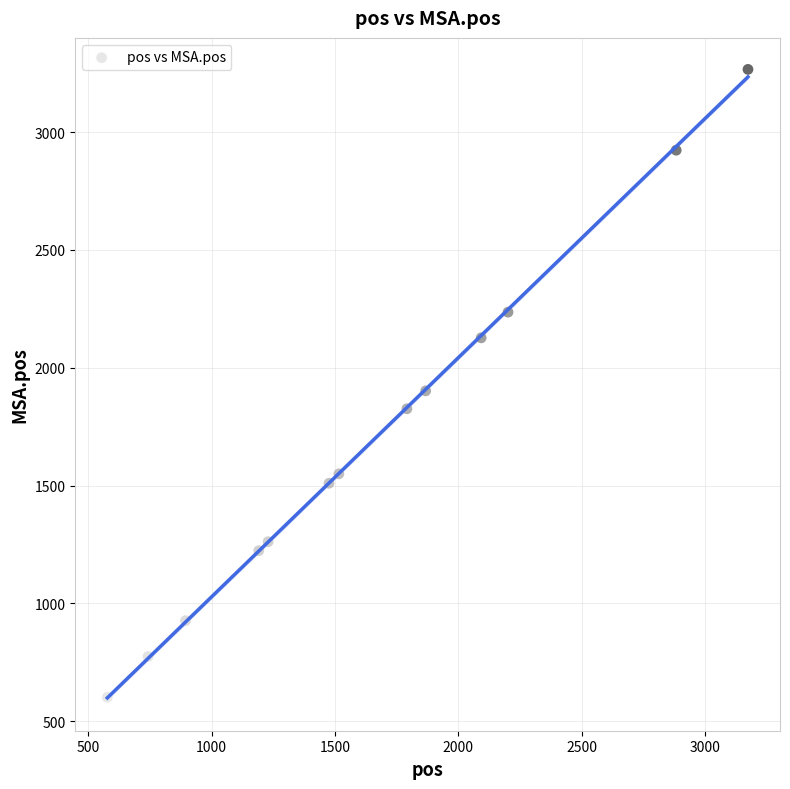

What is the range of Y values (max minus min)?

2664